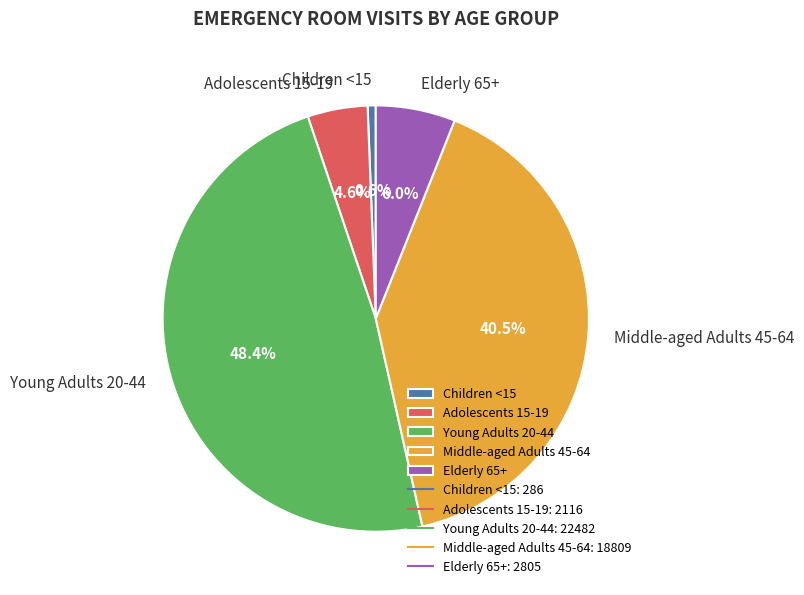

To the nearest percent, what is the difference between the Middle-aged Adults 45-64 and Children <15 slice percentages?

40%